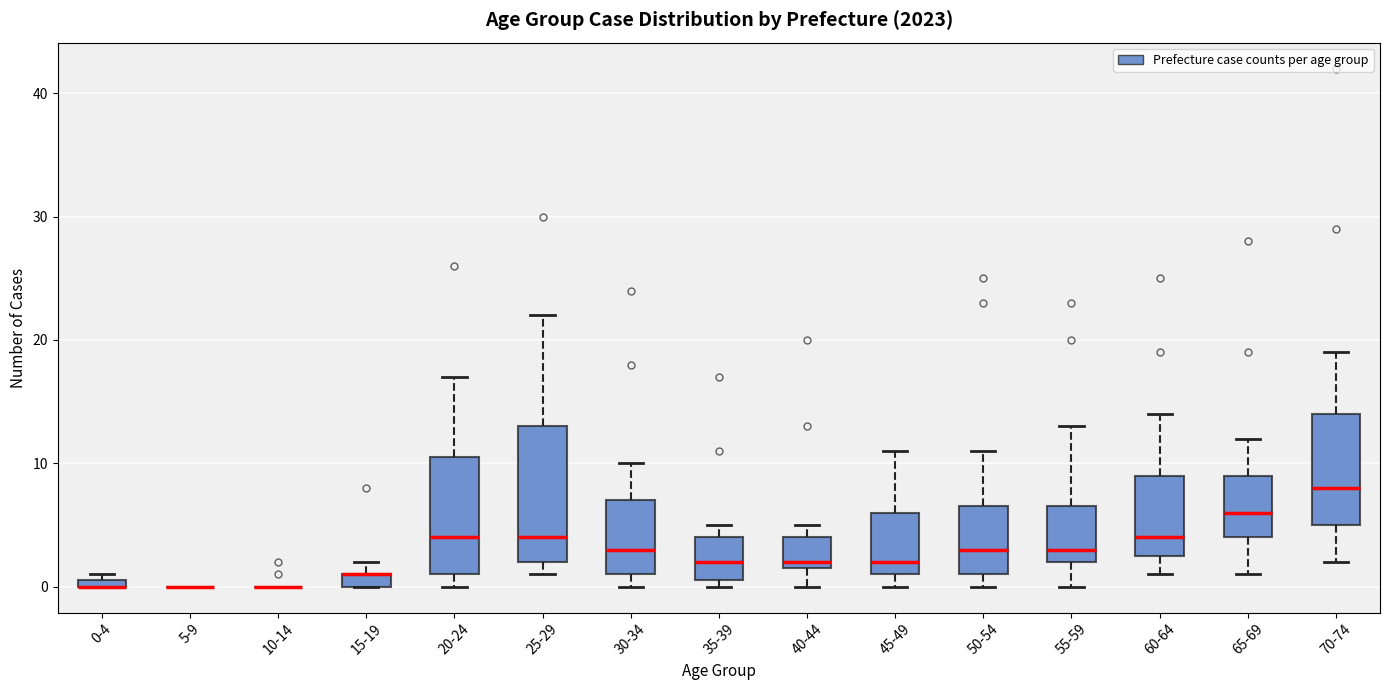

Where does the lower whisker of the box for 40-44 end on the y-axis? The values are not printed on the chart, so give them approximately, as read against the axis.

0